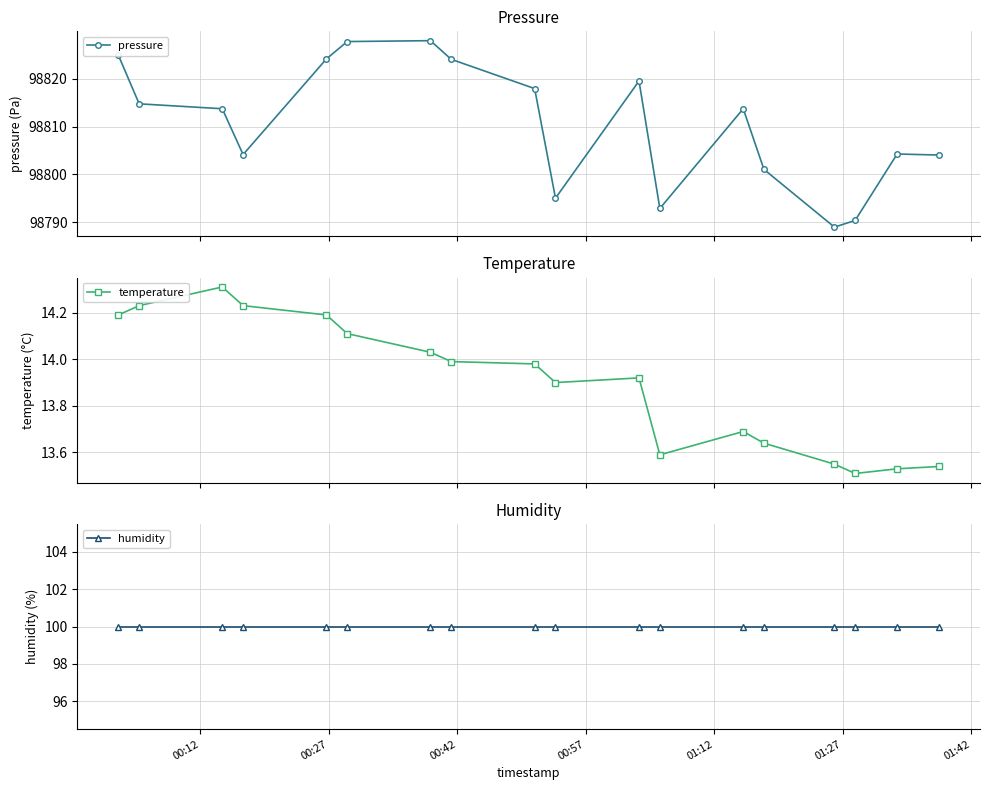

What is the lowest value of the pressure series?

98789.0